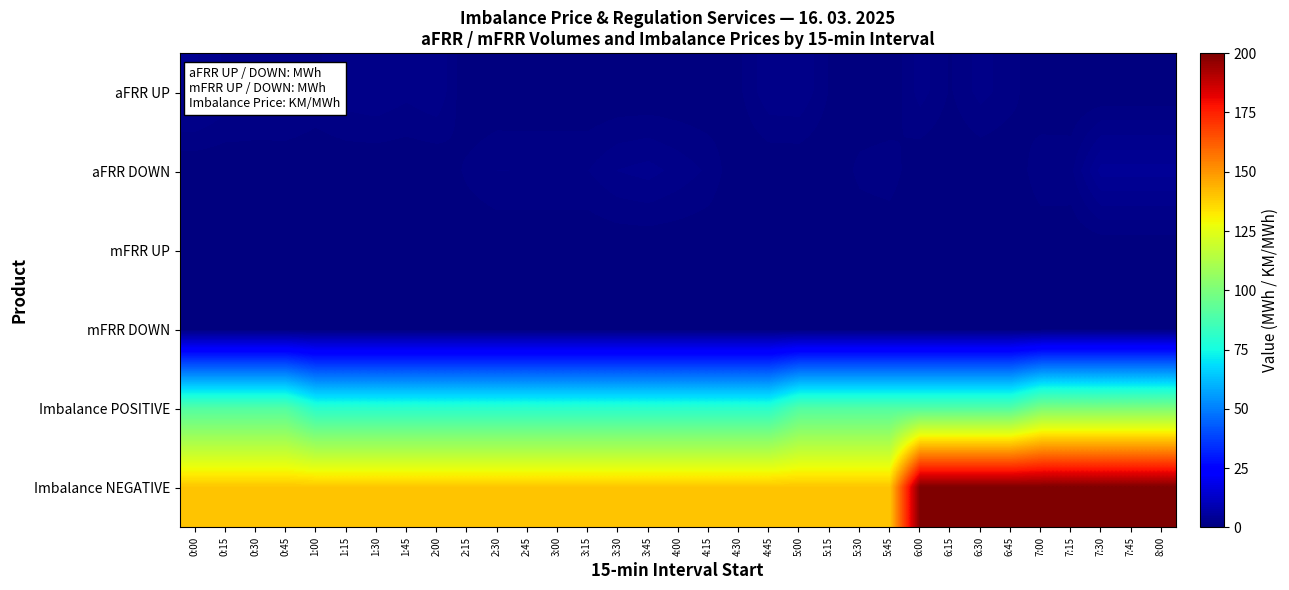

At 3:30, list the series in order from largest to smallest.

Imbalance NEGATIVE, Imbalance POSITIVE, aFRR DOWN, aFRR UP, mFRR UP, mFRR DOWN